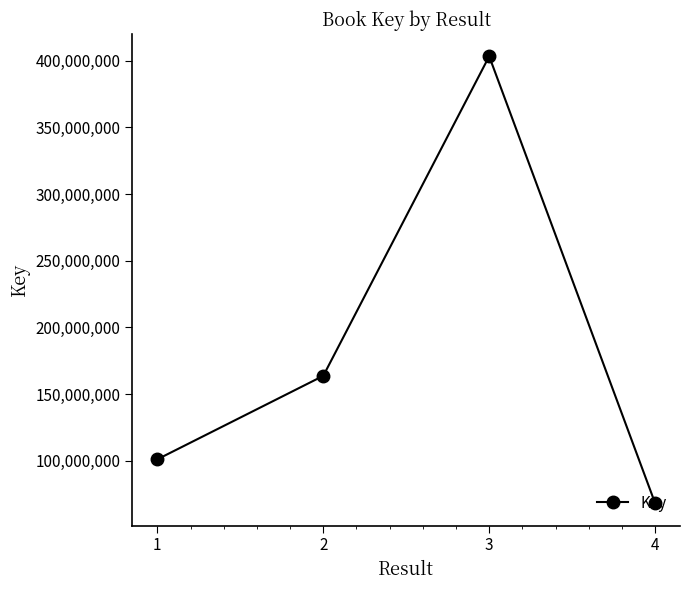

What is the value of the 2nd point from the left?

163736274